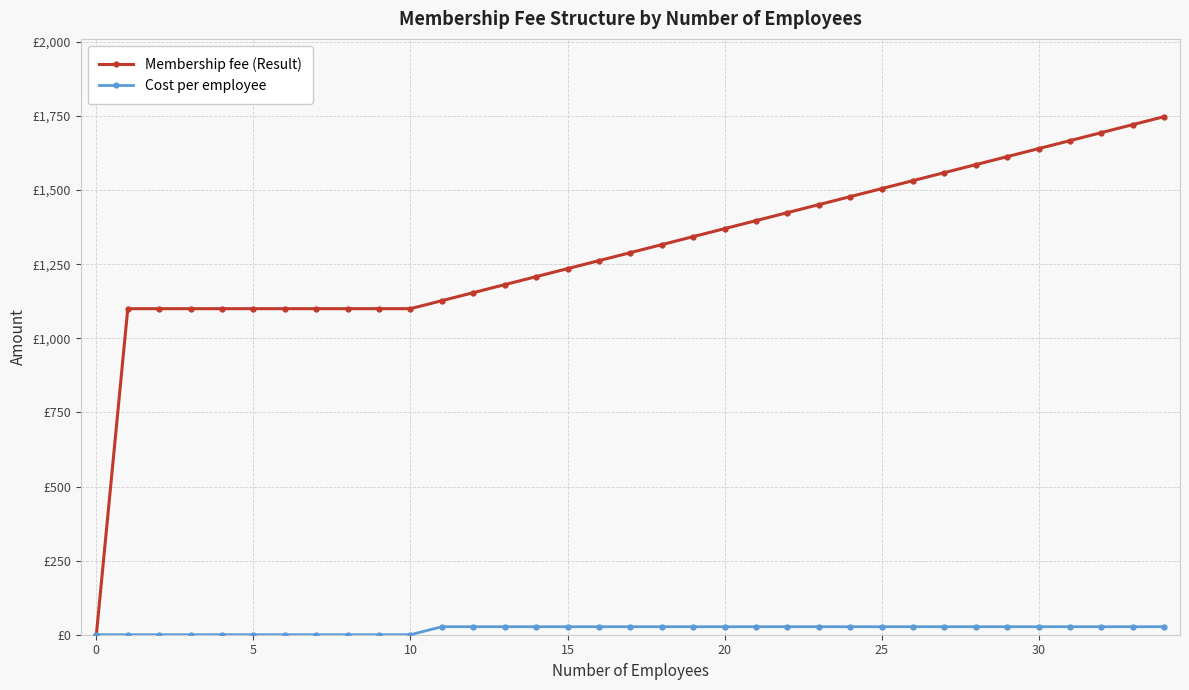

At which category is the sum across all series the highest?

34